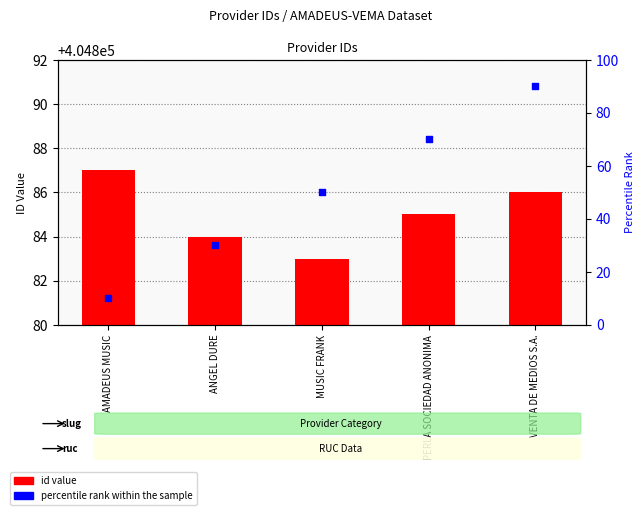

At how many categories does at least one series exceed 151118?

5